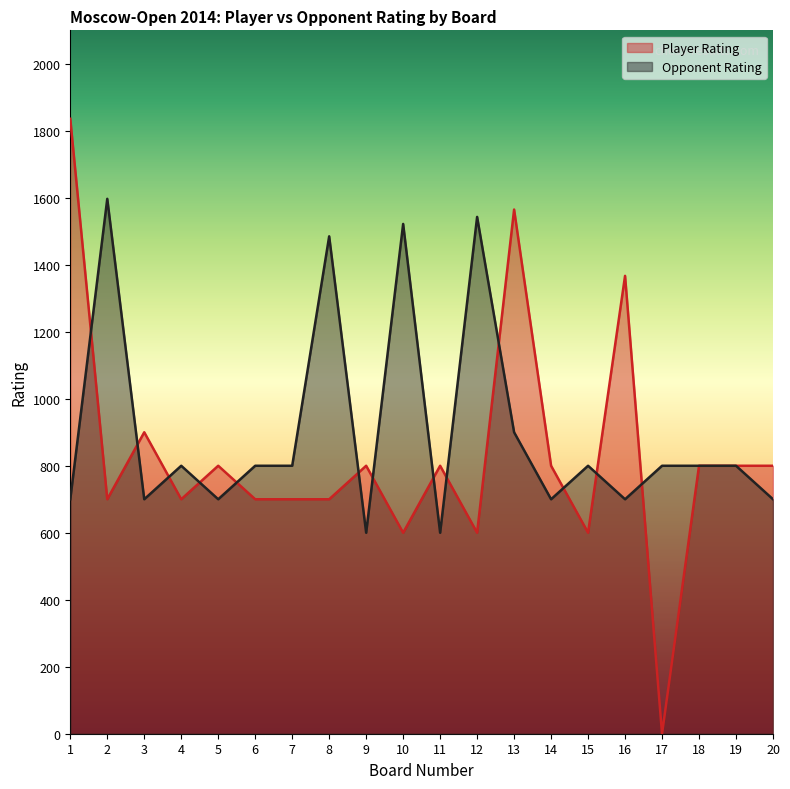

The value of Player Rating at 11 is 800. True or false?

True